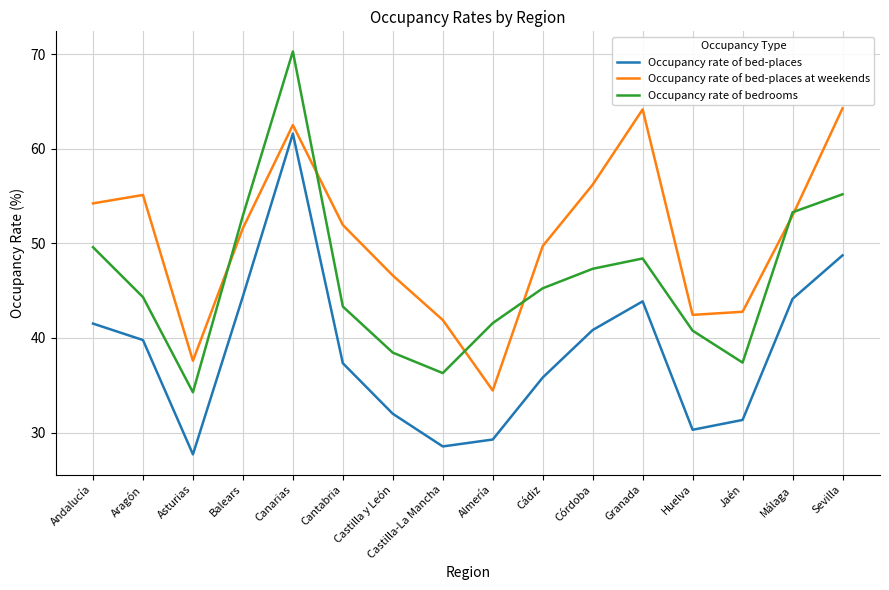

True or false: Occupancy rate of bed-places at weekends and Occupancy rate of bed-places cross at least once.

False